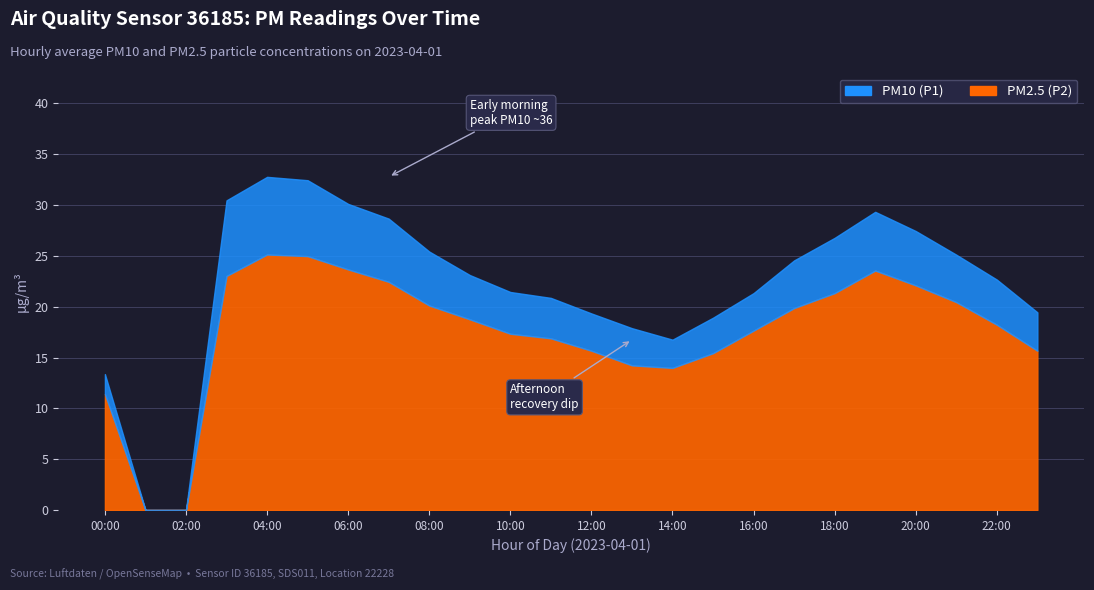

True or false: PM2.5 (P2) and PM10 (P1) cross at least once.

False